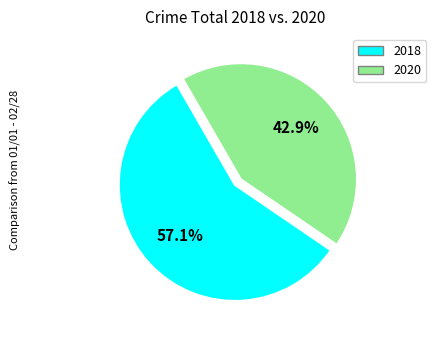

Does any single category account for the majority?

Yes